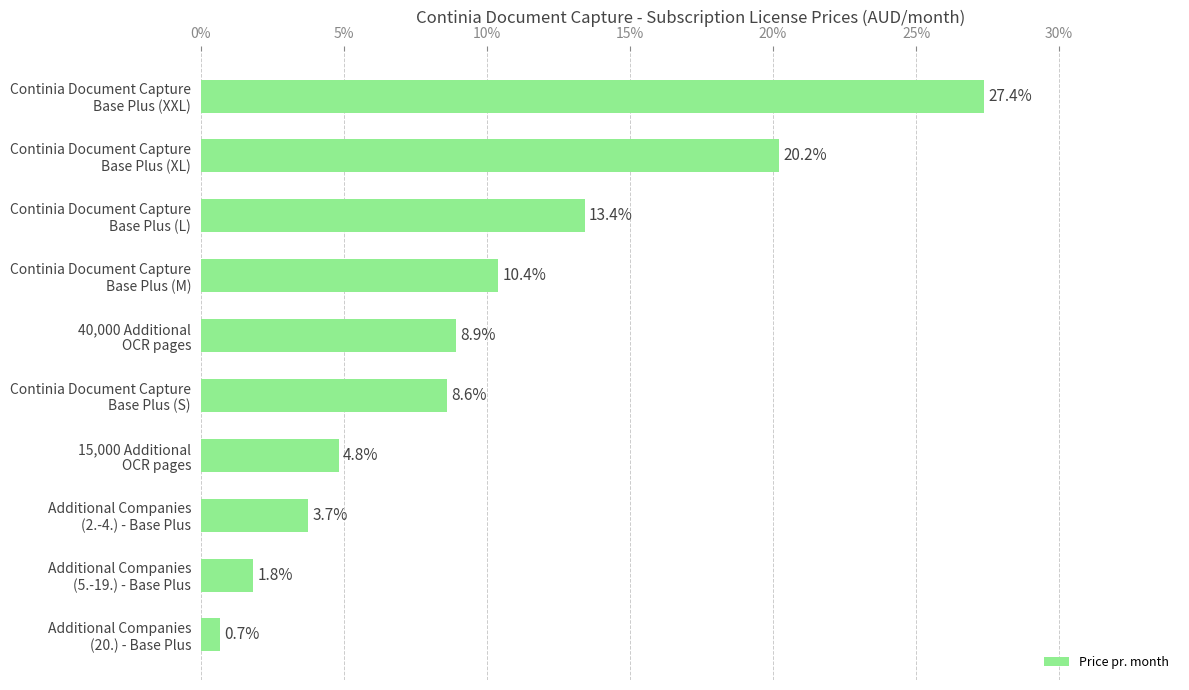

Reading top to bottom, transcribe all the data shown in this chart.

27.4	20.2	13.4	10.4	8.9	8.6	4.8	3.7	1.8	0.7